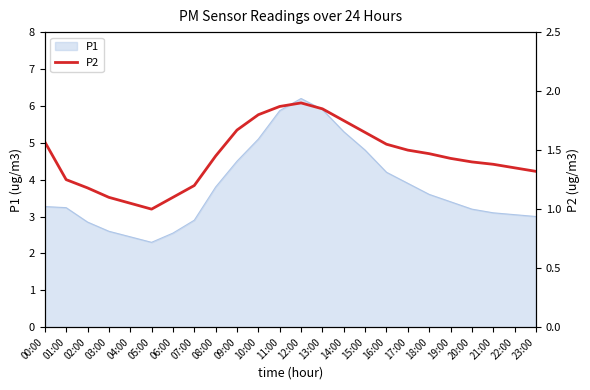

What is the label of the 16th point from the left?

15:00